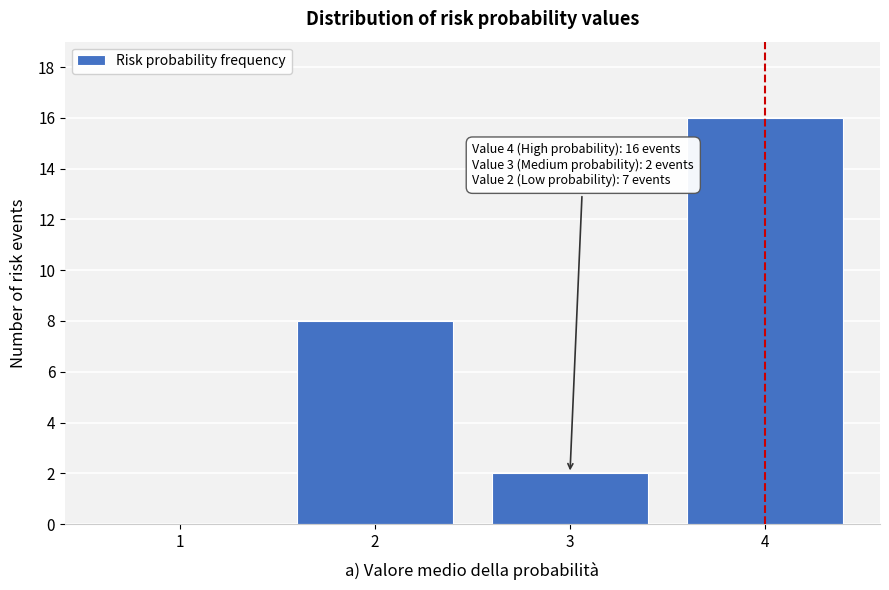

Reading right to left, extract all data points from this chart.

4=16	3=2	2=8	1=0